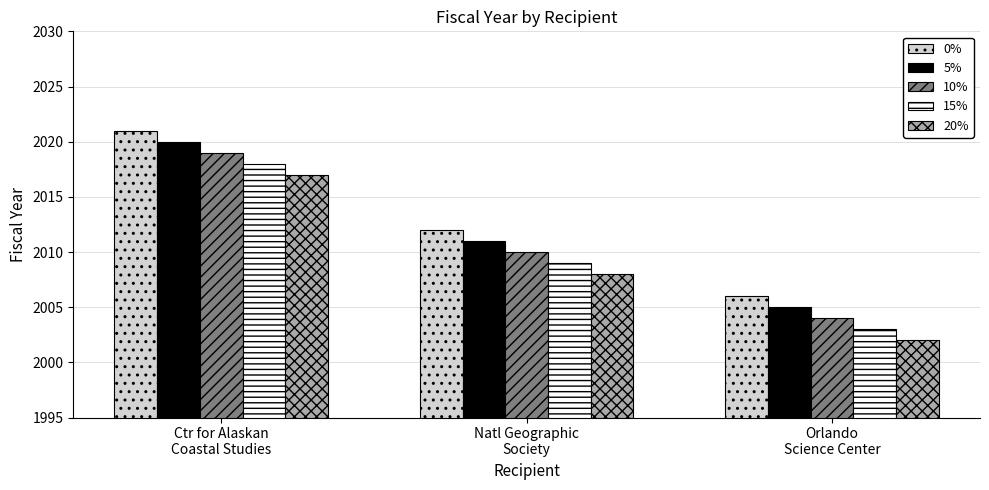

Are the bars horizontal?

No